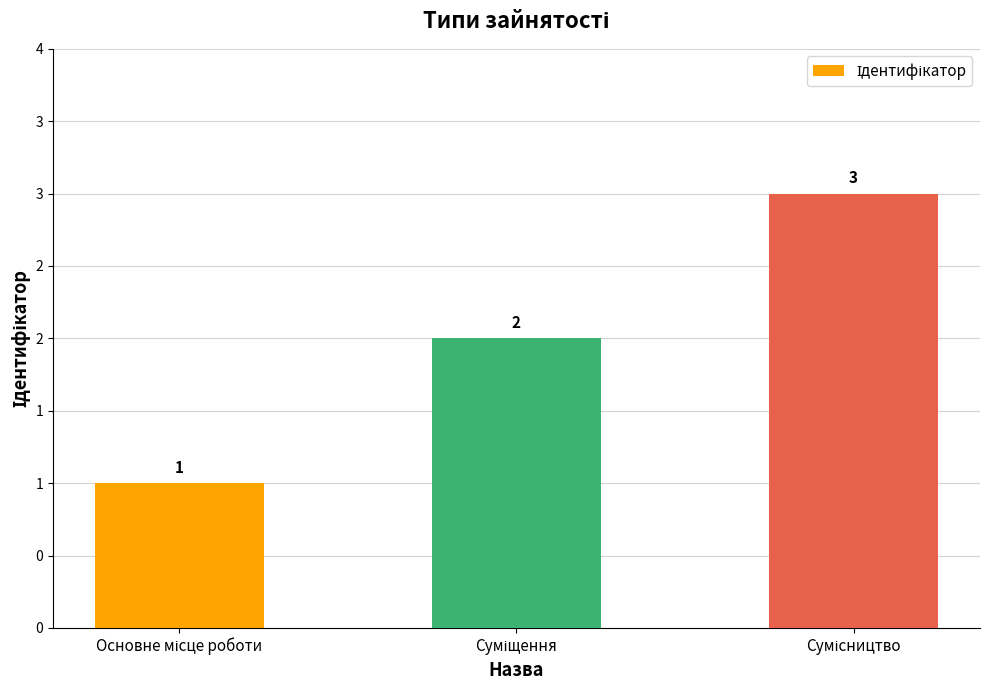

Are the bars horizontal?

No